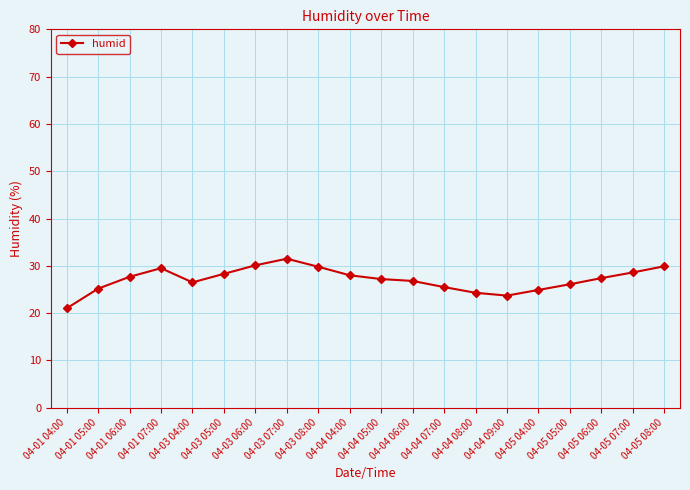

What value does the data have at 04-05 05:00?

26.1